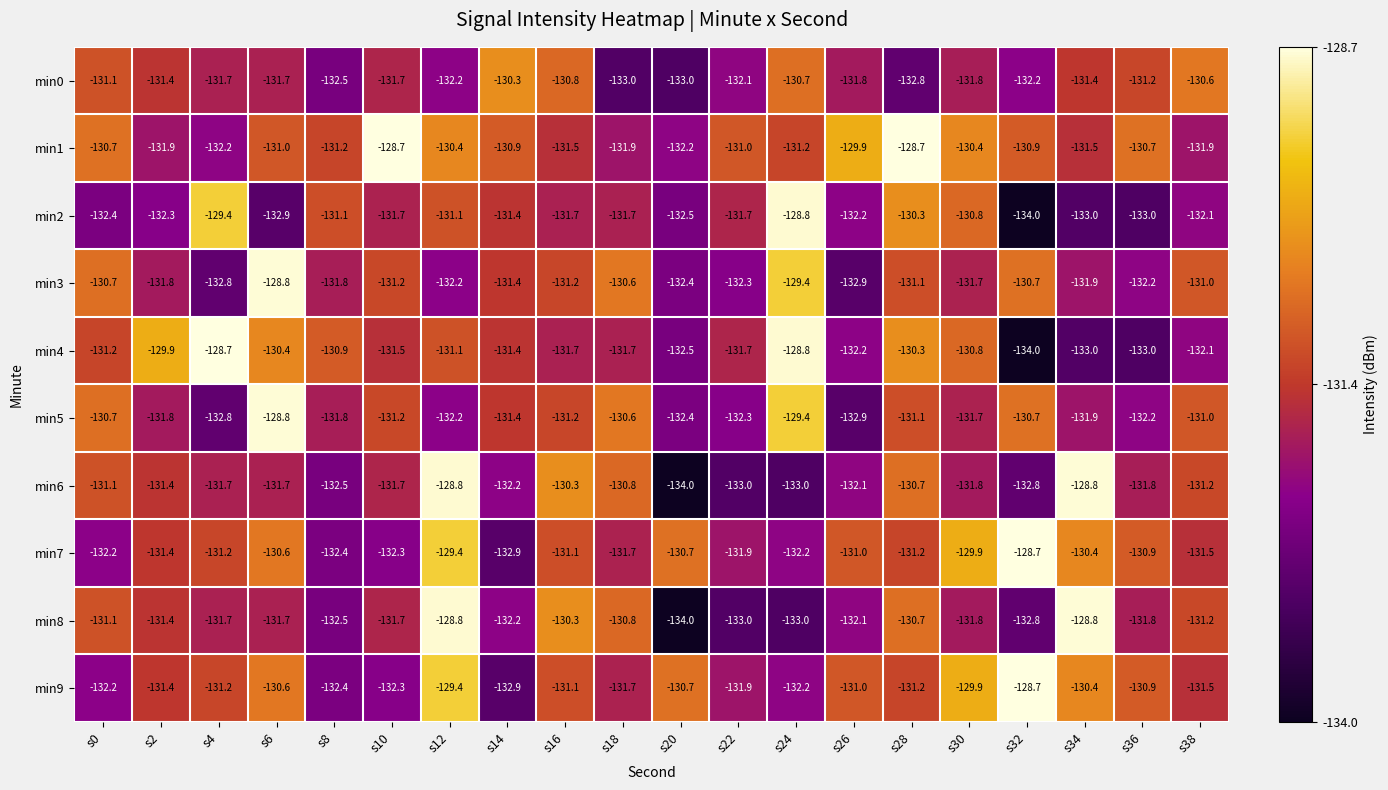

What is the maximum value shown in the chart?

-128.7